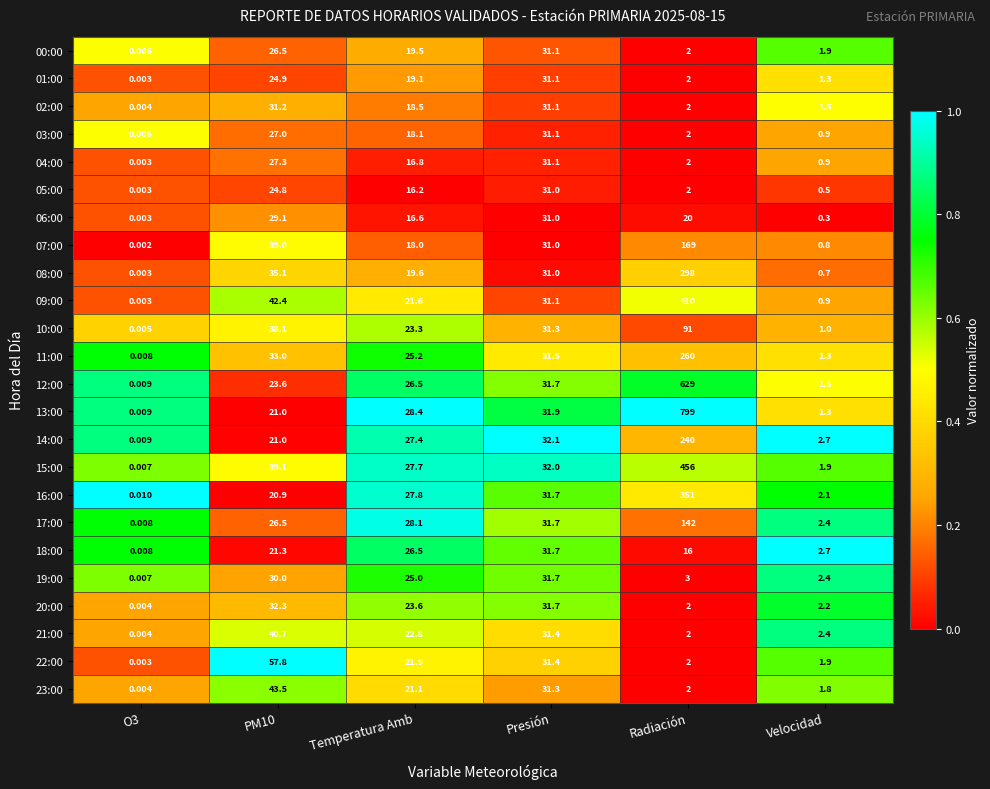

What is the spread (max minus min) of values at PM10?

36.9